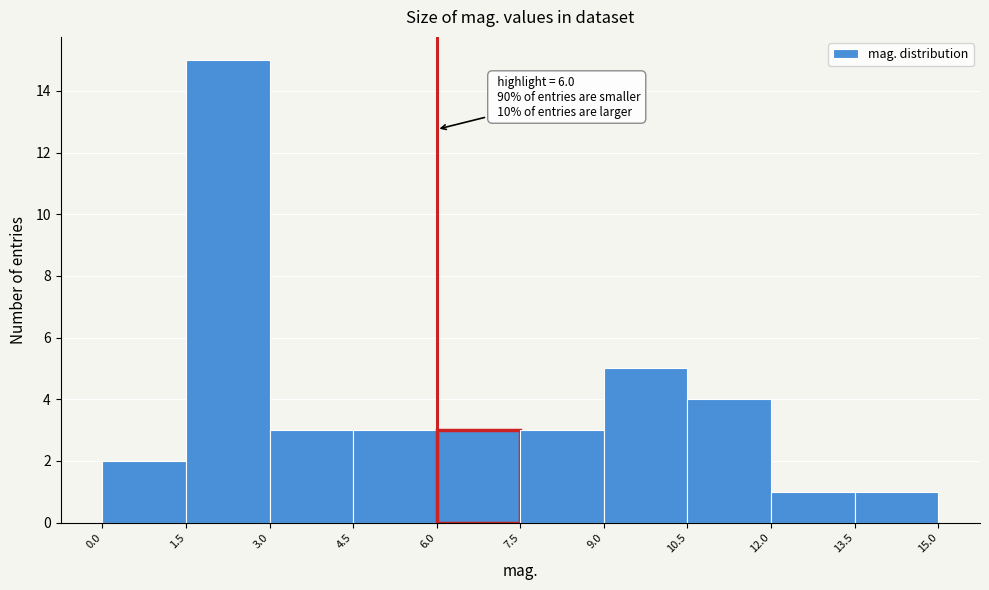

Which range on the x-axis has the tallest bar?

1.5 to 3.0